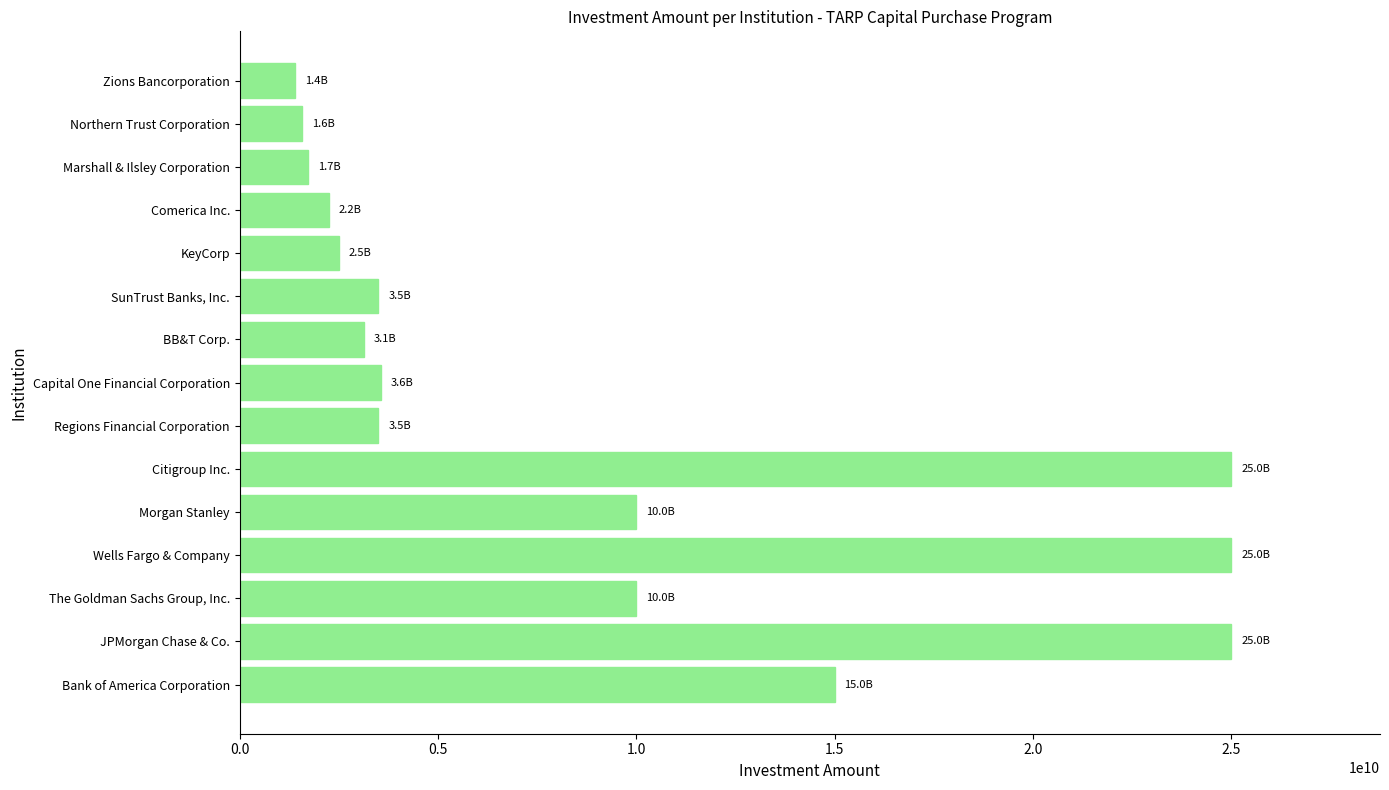

What is the ratio of the value at The Goldman Sachs Group, Inc. to the value at BB&T Corp.?

3.2